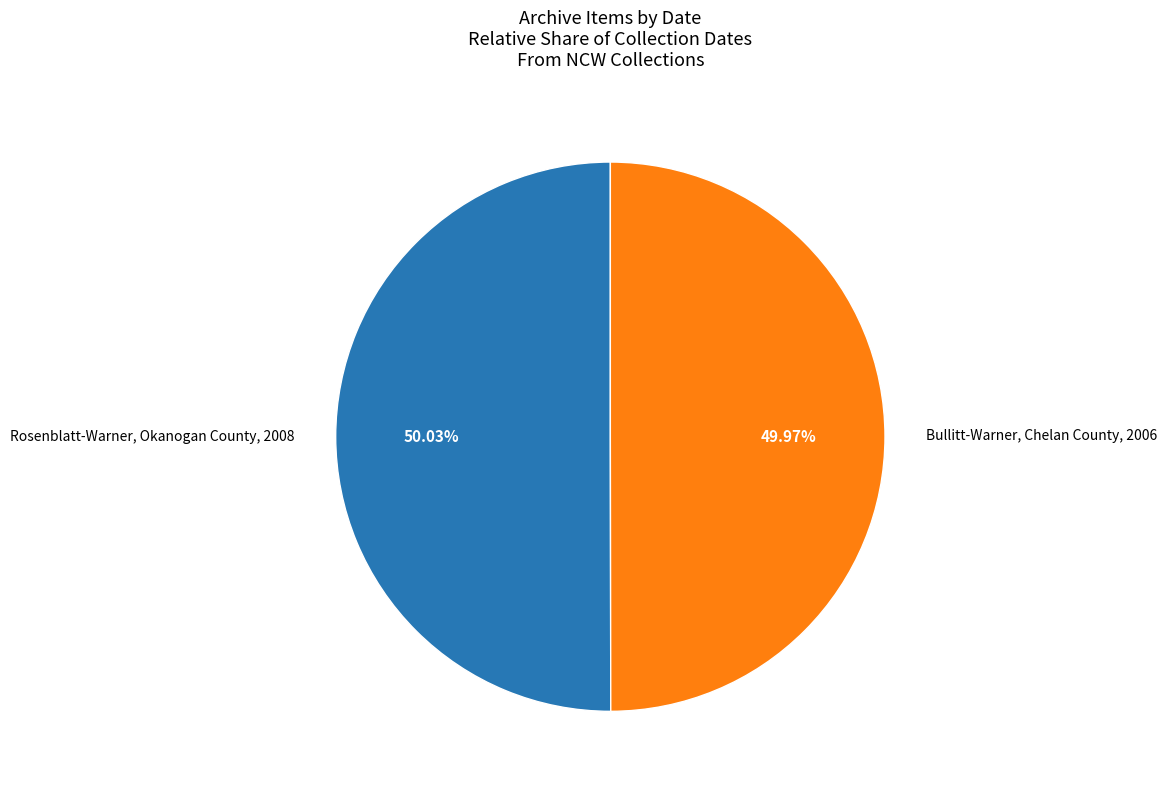

Rank the categories by value from highest to lowest.

Rosenblatt-Warner, Okanogan County, 2008, Bullitt-Warner, Chelan County, 2006